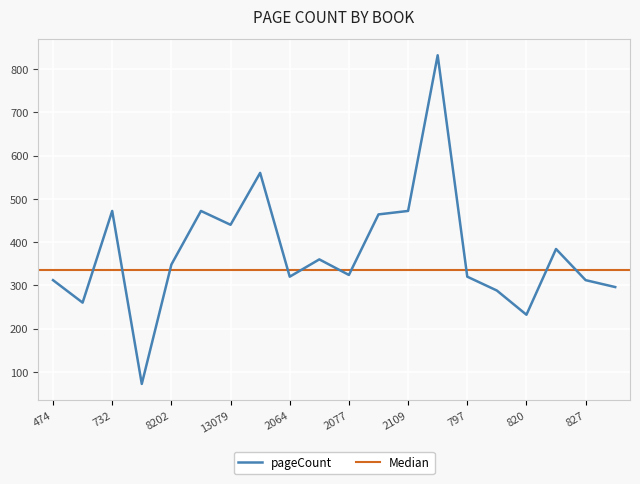

What is the maximum value shown in the chart?

832